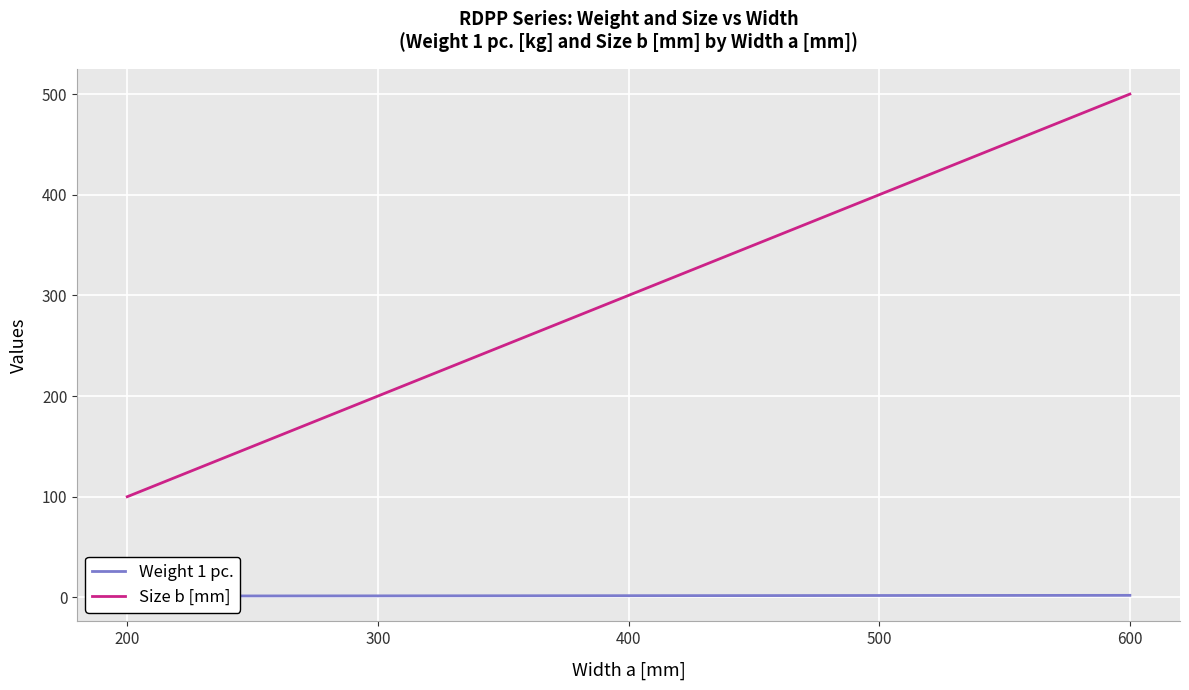

At how many categories does at least one series exceed 341?

2